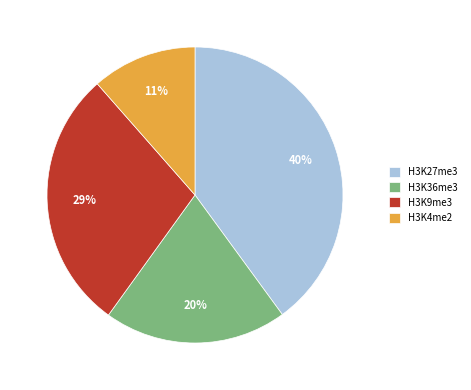

How many slices are in this pie chart?

4